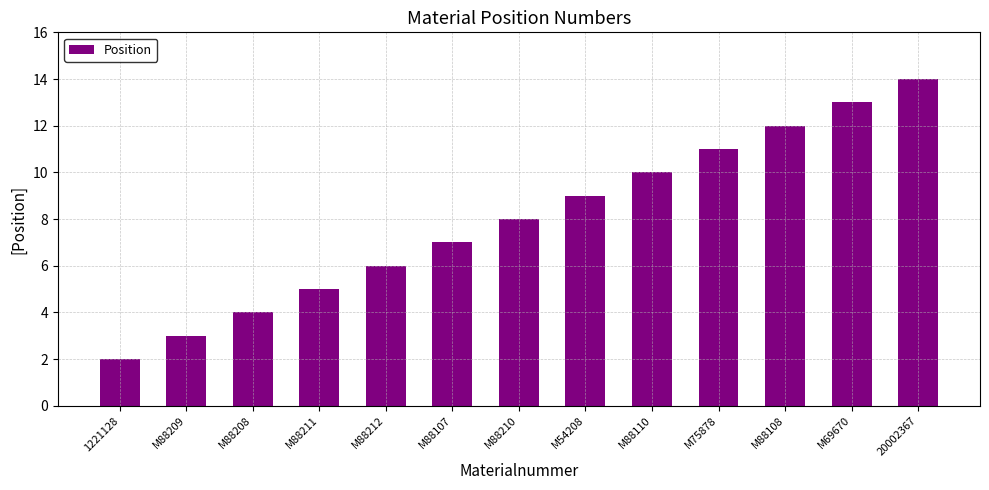

Read the value at M88212.

6